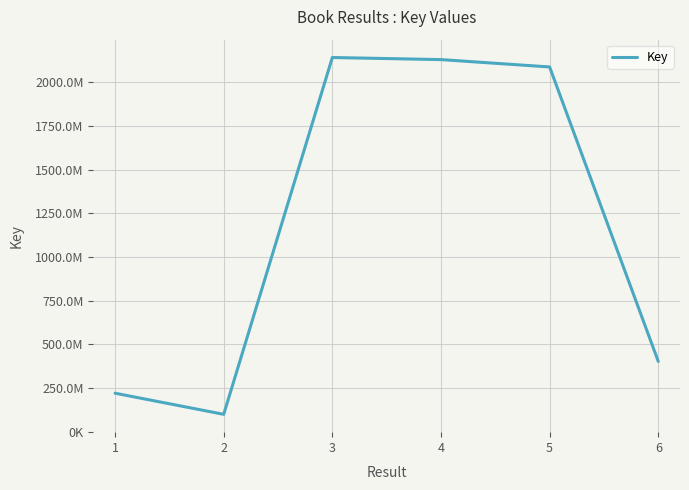

Reading right to left, list all the values displayed in this chart.

6=403266778	5=2086847117	4=2128921515	3=2140894224	2=100722772	1=221504705